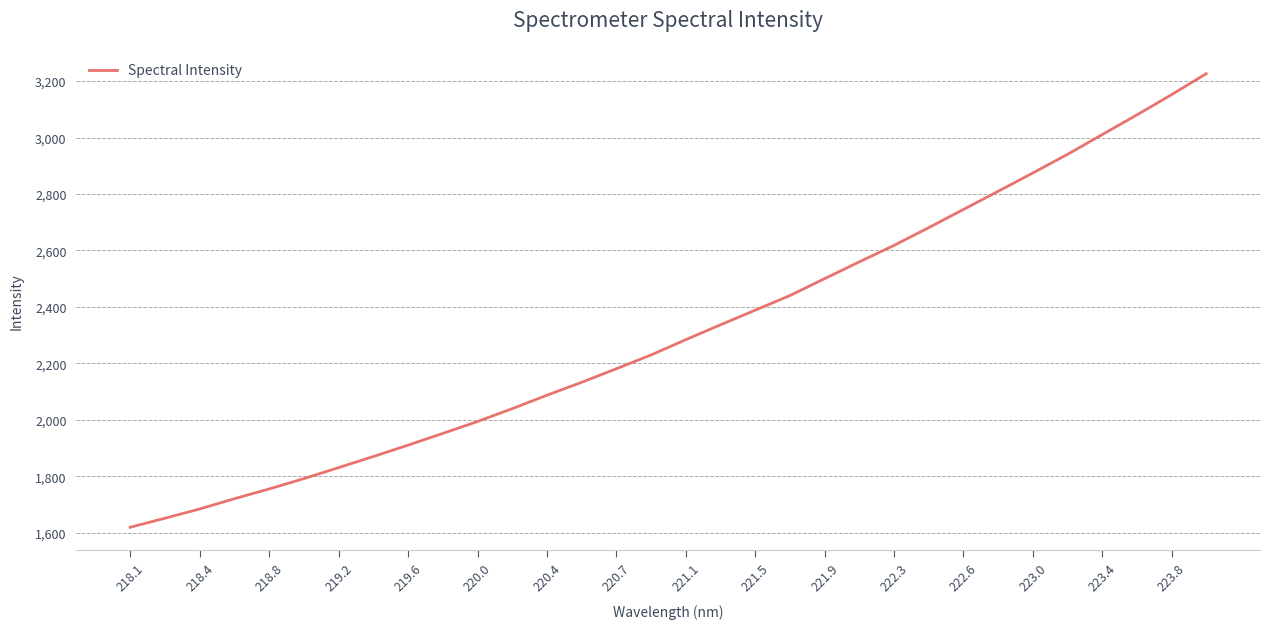

What is the minimum value shown in the chart?

1618.9